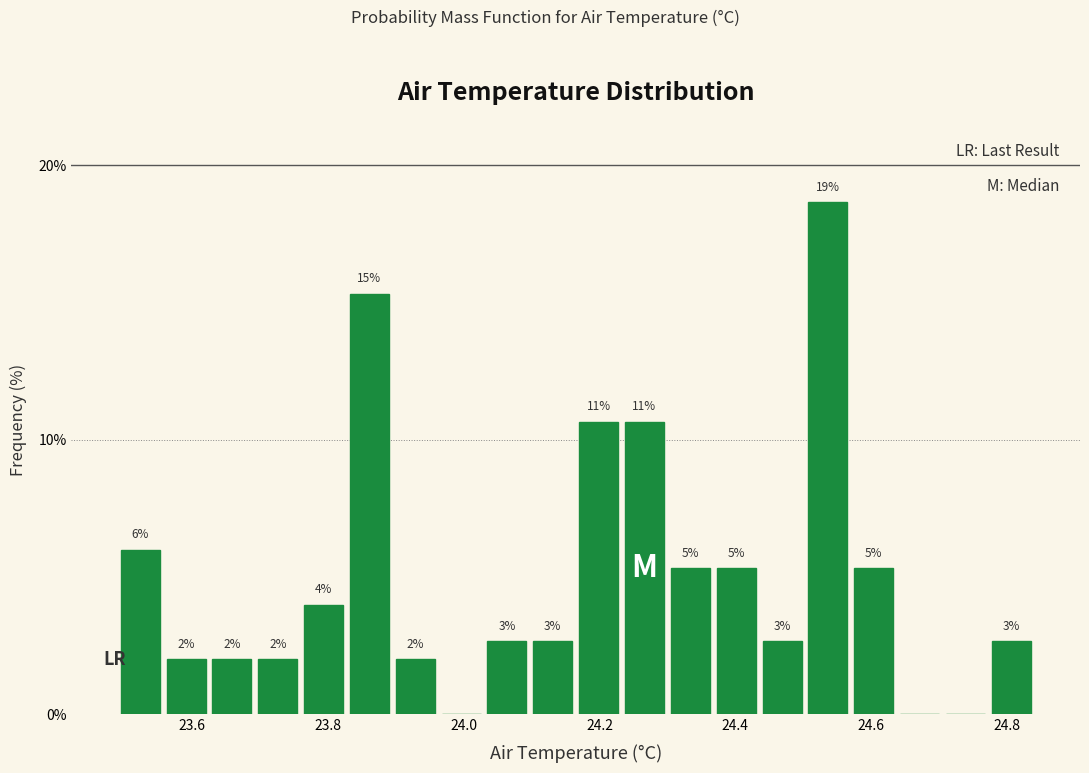

Around what value on the x-axis is the tallest bar? Give the approximate position of its centre, as read against the axis.

24.54